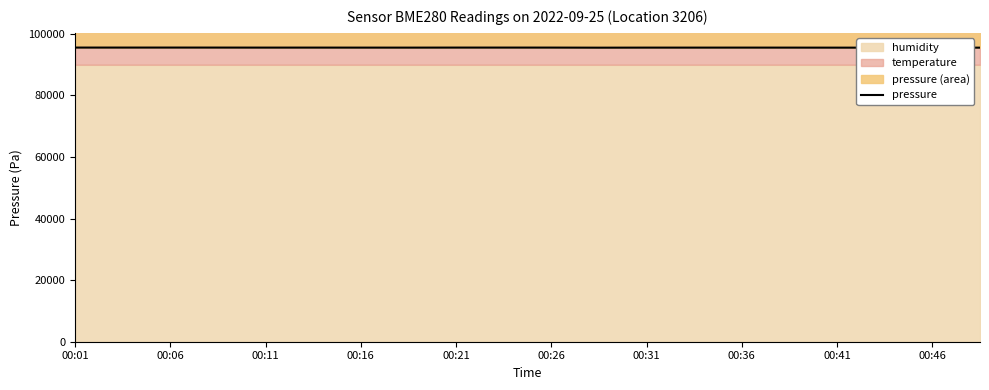

What is the label of the 4th point from the right?

00:41